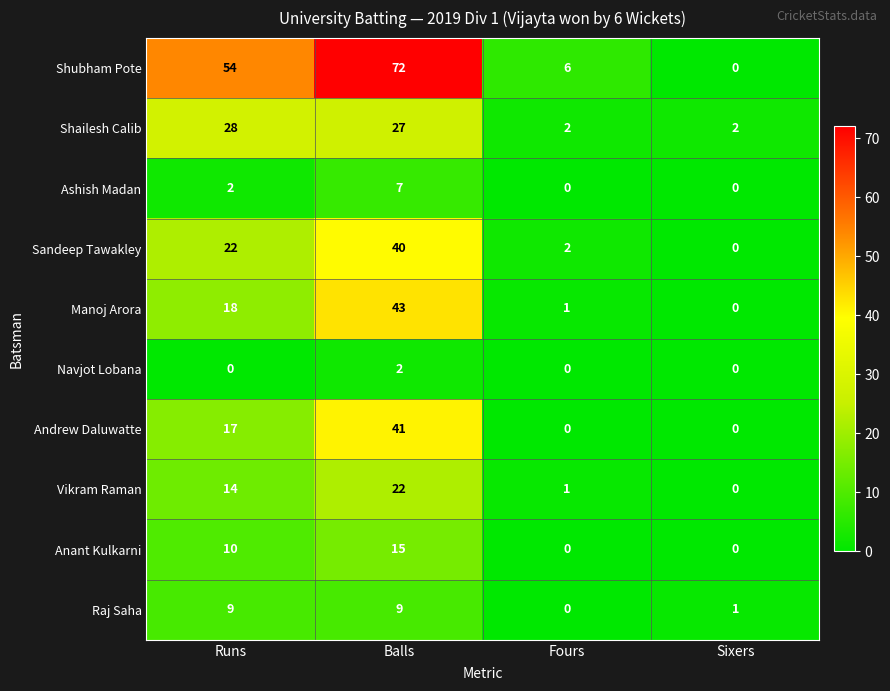

What is the total value across all series at Runs?

174